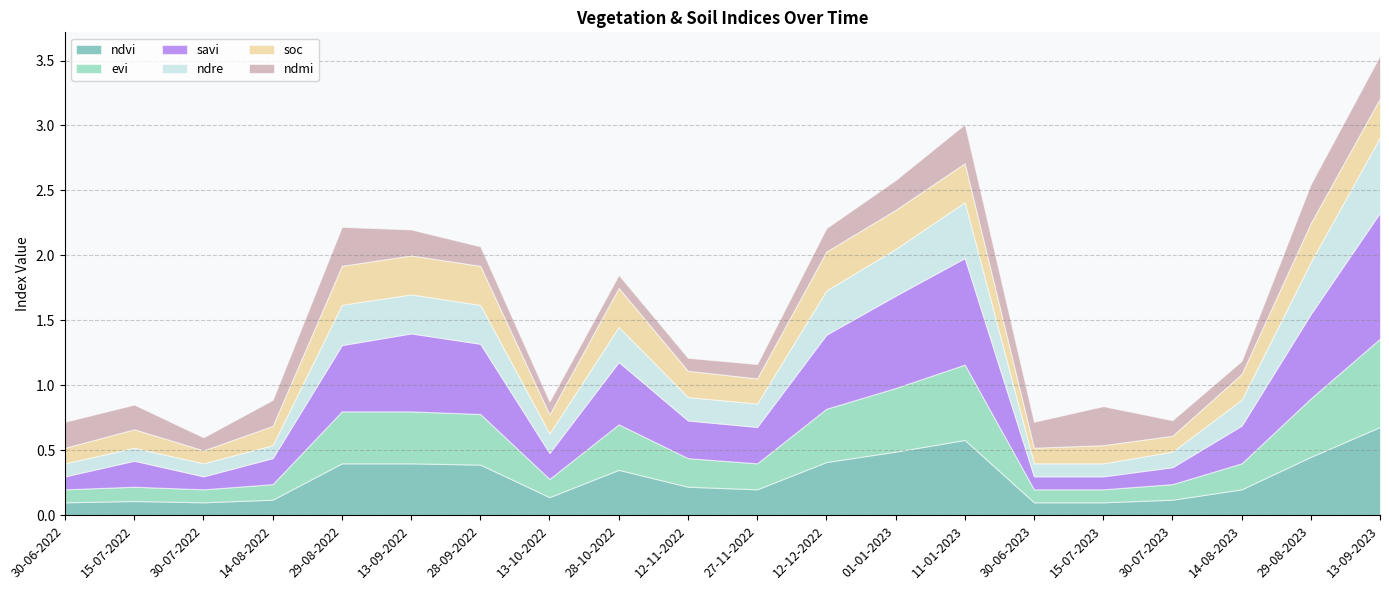

What is the difference between the savi values at 27-11-2022 and 30-06-2022?

0.2